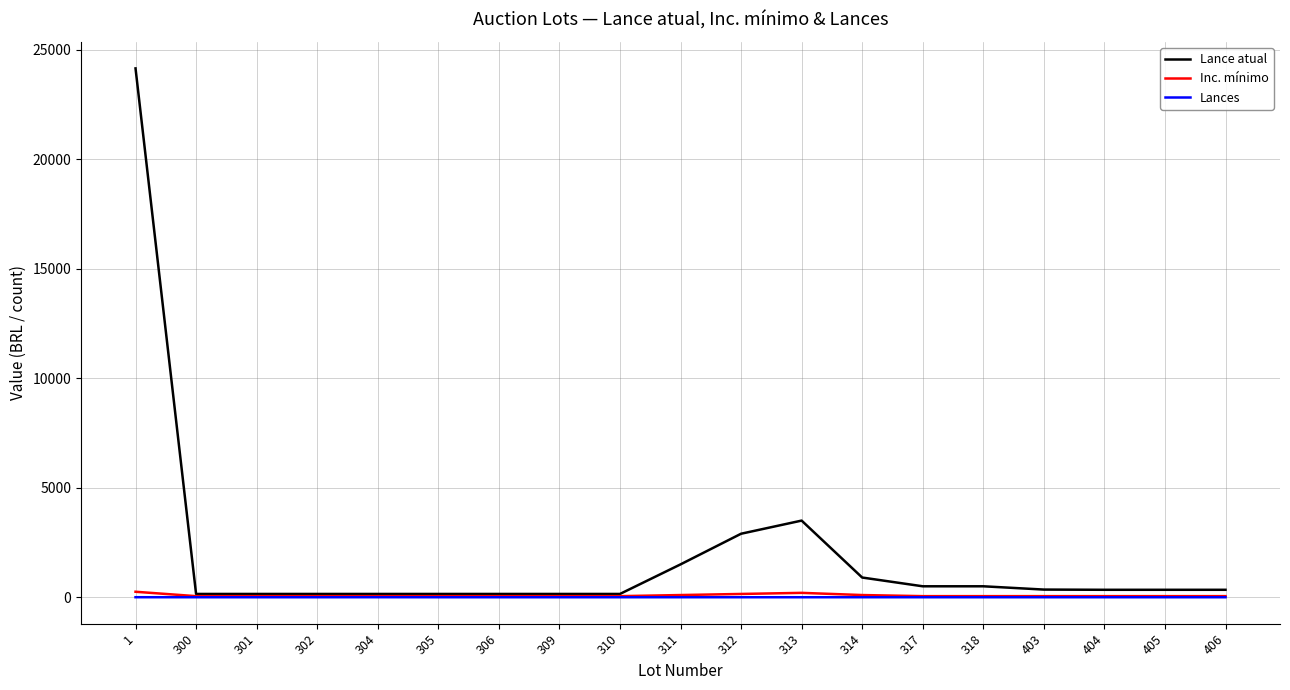

Which series has the largest total across all categories?

Lance atual